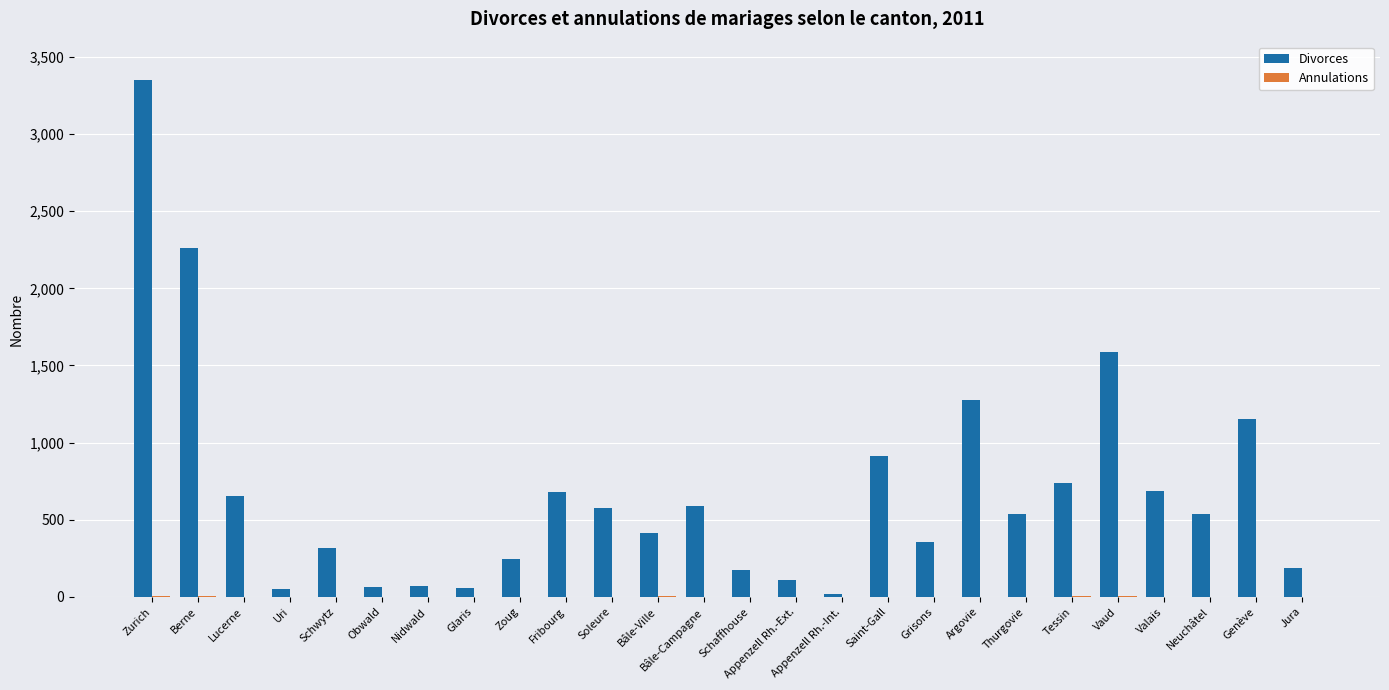

Which series has the largest range (max minus min)?

Divorces